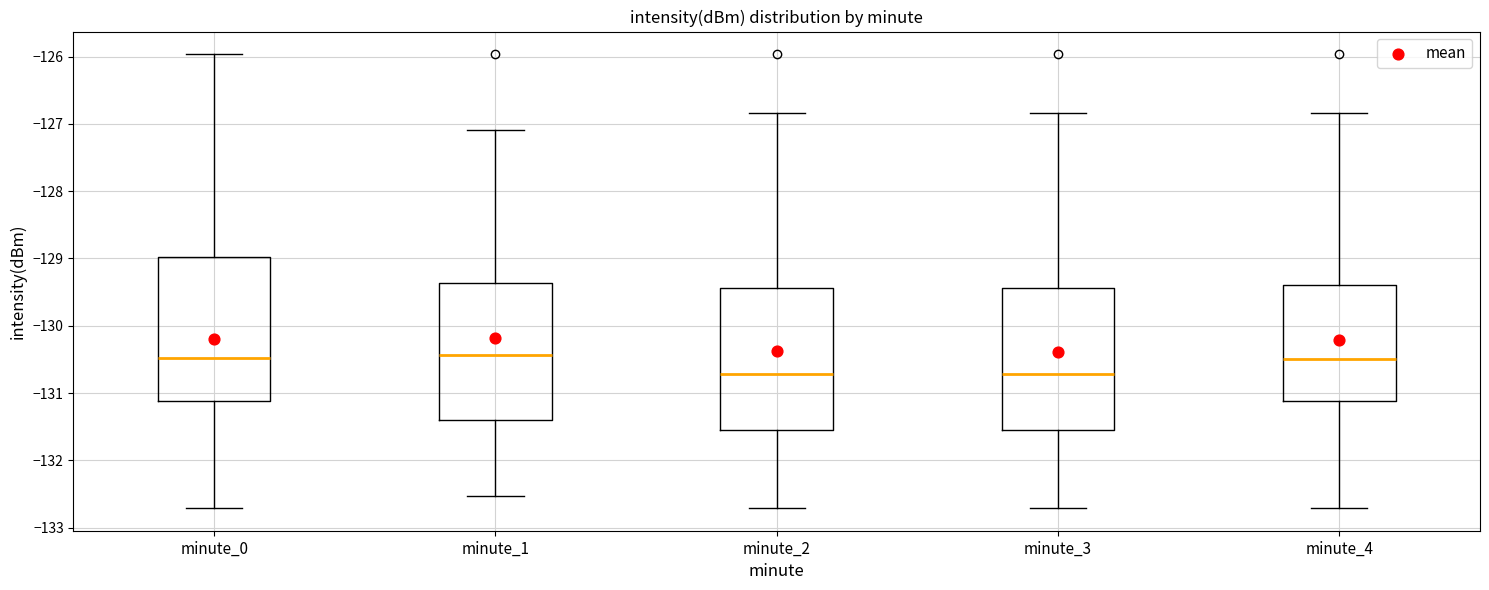

Where is the upper edge of the box for minute_0 on the y-axis? The values are not printed on the chart, so give them approximately, as read against the axis.

-129.0